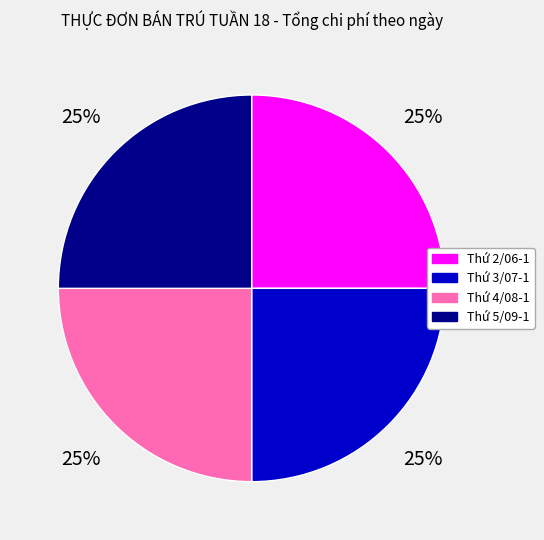

How many slices are in this pie chart?

4